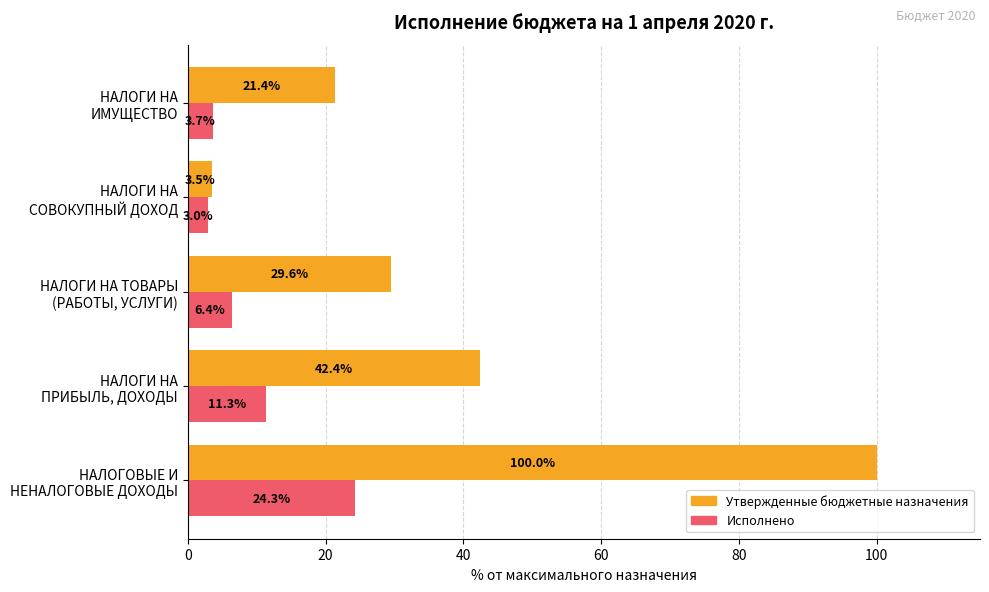

What is the highest value of the Исполнено series?

24.3